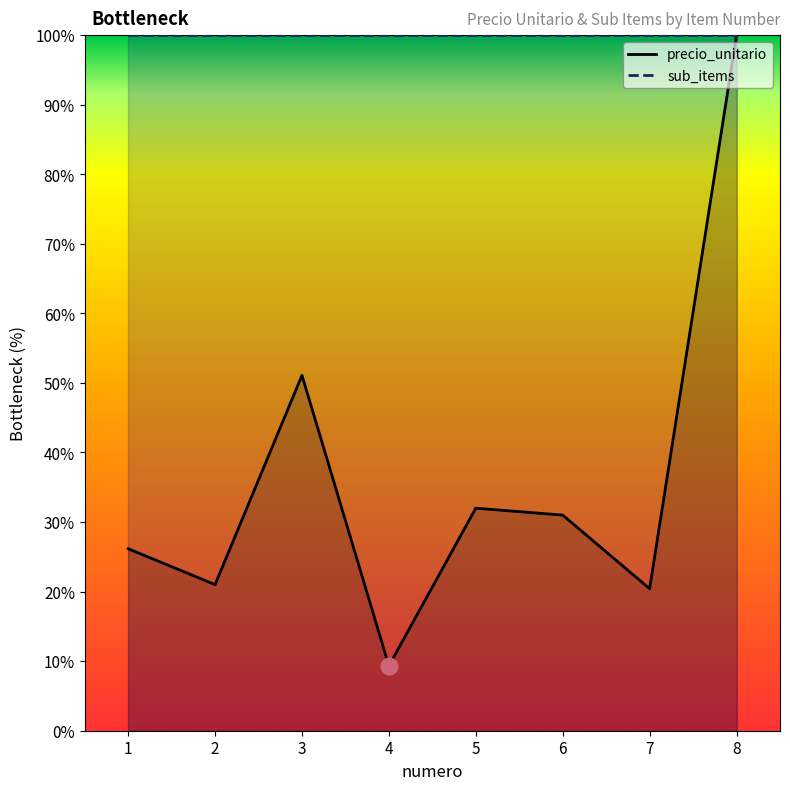

Is this an area chart (filled region under the line)?

No